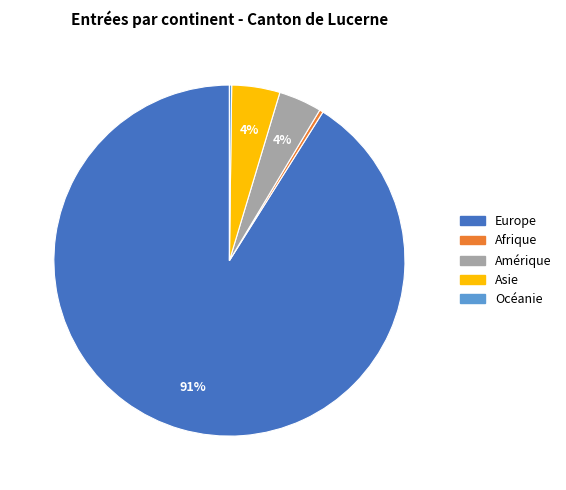

The Amérique slice represents 4% of the pie. True or false?

True